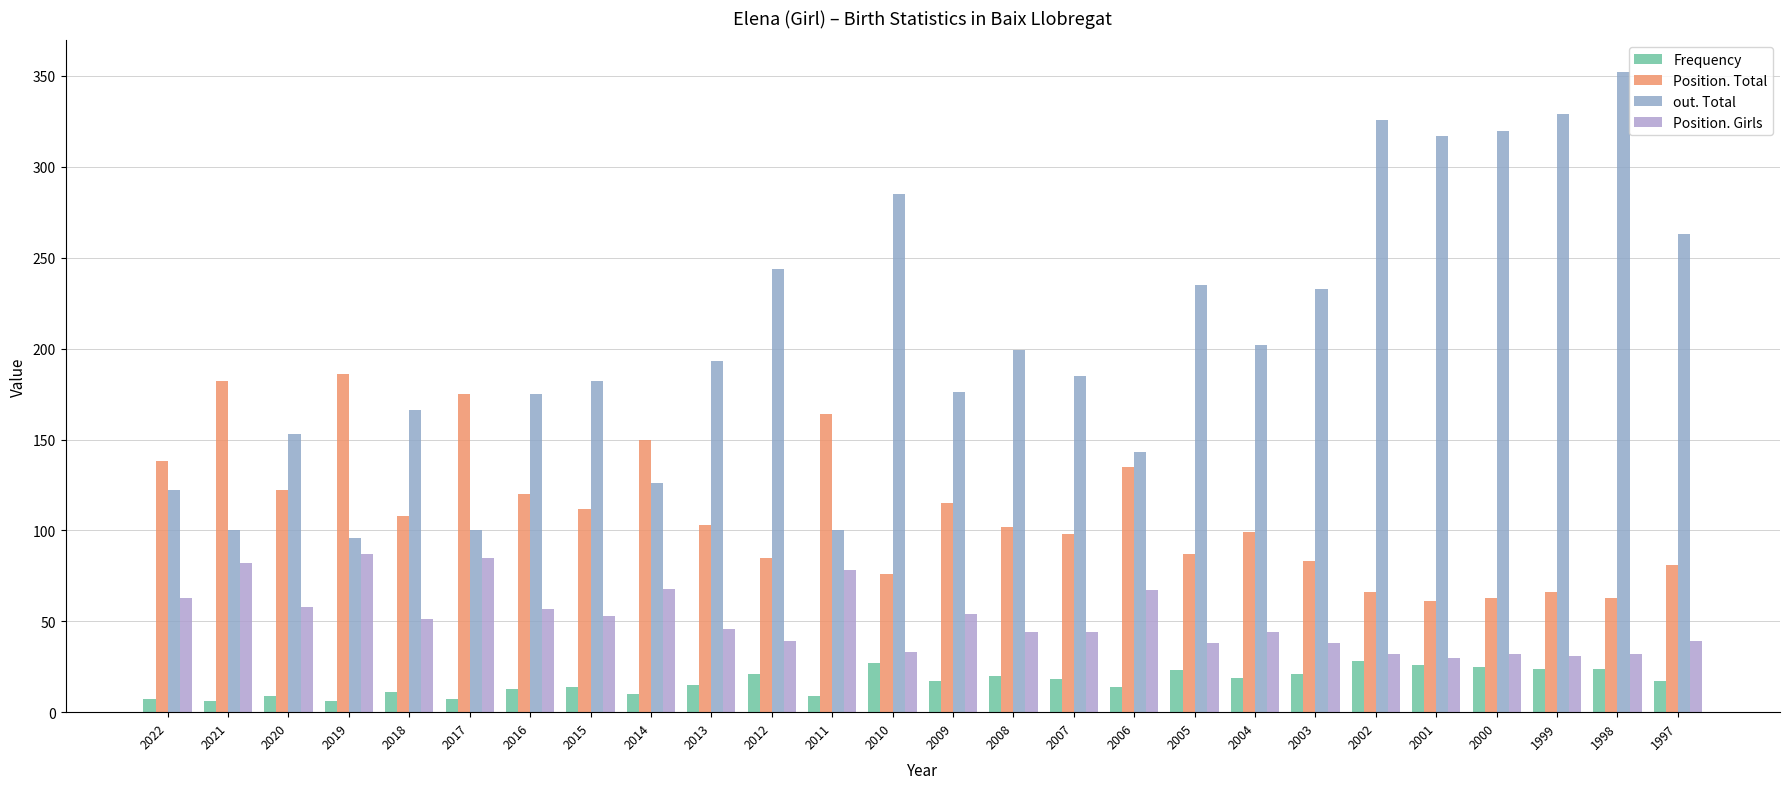

List the series in order of their overall mean, highest first.

out. Total, Position. Total, Position. Girls, Frequency